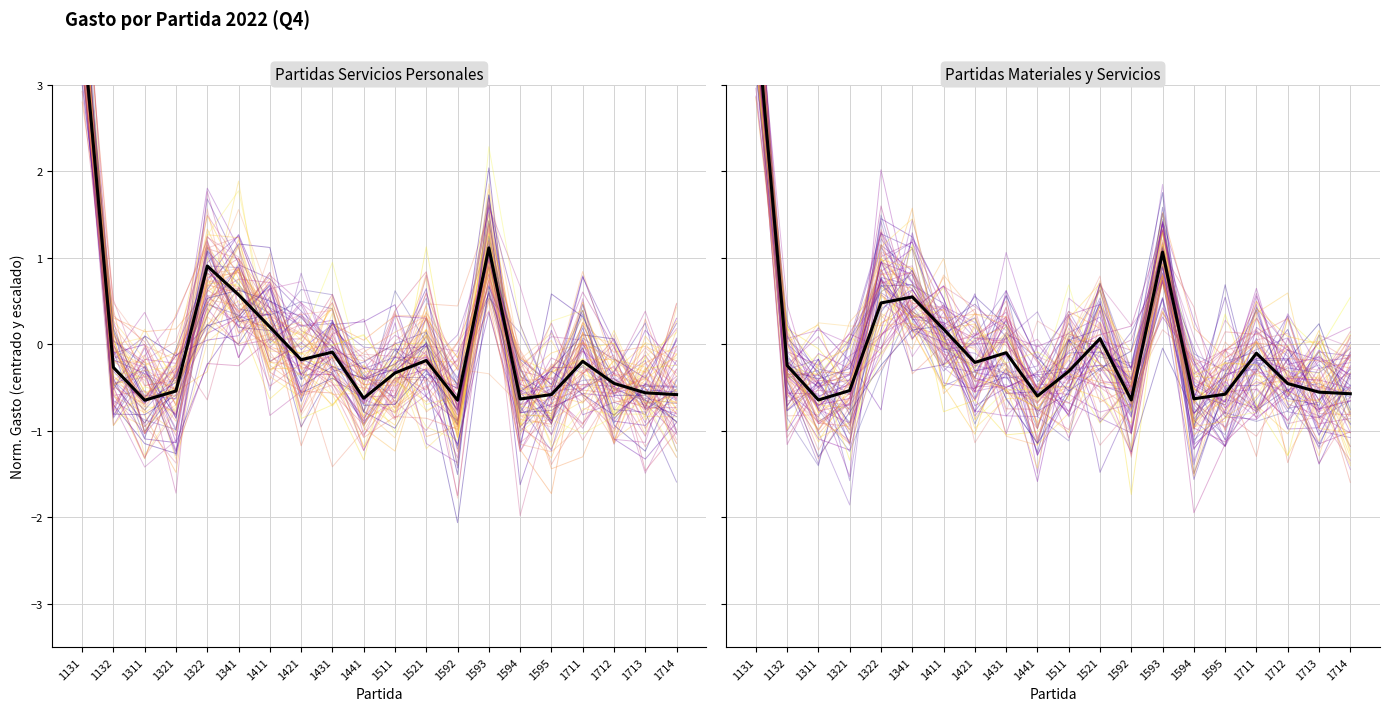

Does the chart display data point markers on the line(s)?

No